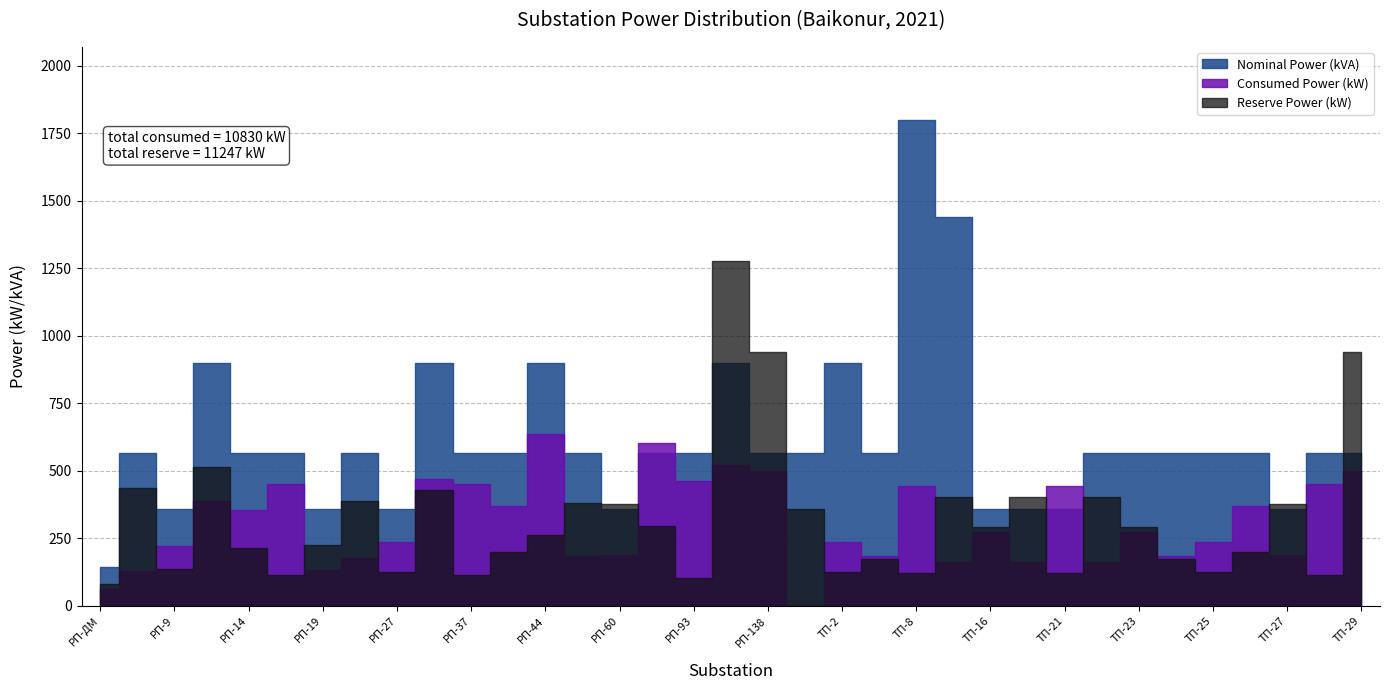

Is the value of Nominal Power (kVA) at ТП-28 greater than the value of Reserve Power (kW) at РП-27?

Yes